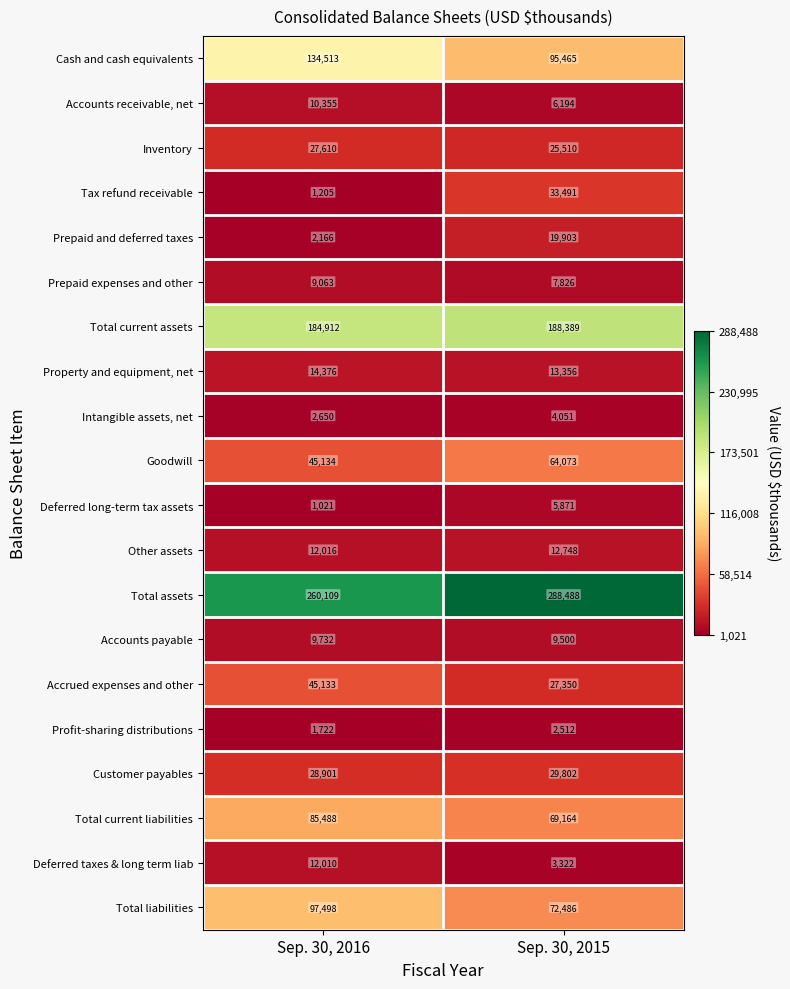

What is the sum of the Cash and cash equivalents values at Sep. 30, 2016 and Sep. 30, 2015?

229978